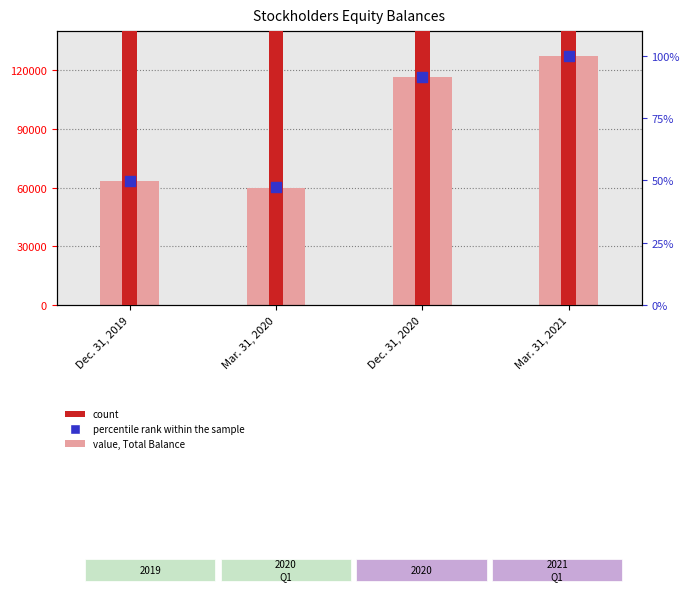

Which series contains the lowest Y value?

percentile rank within the sample